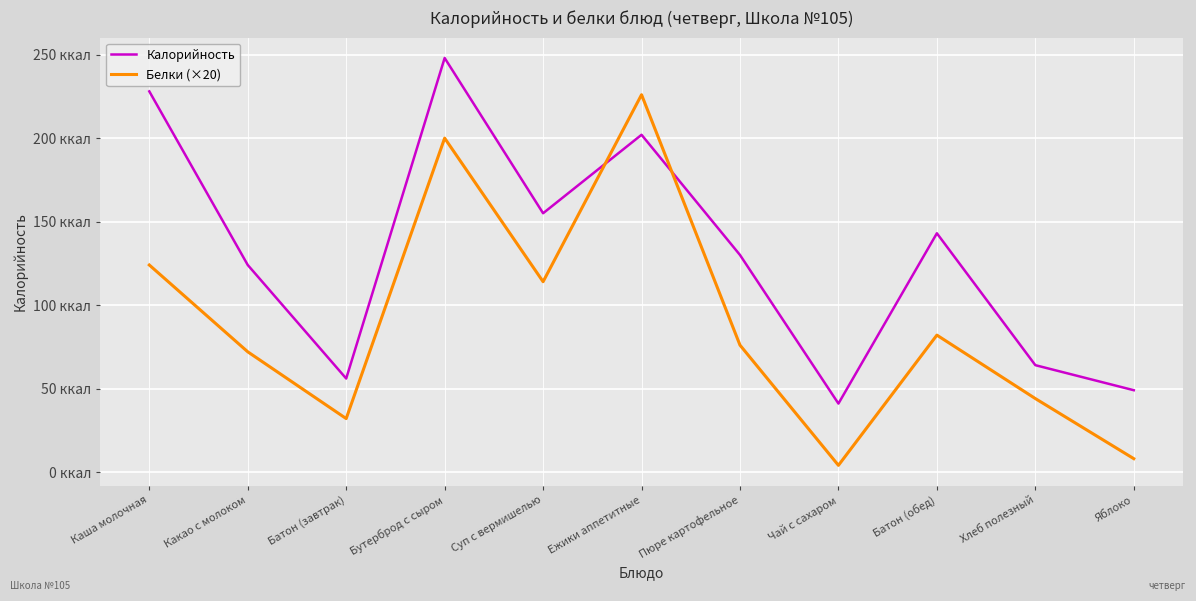

What are all the series names shown in the legend?

Калорийность, Белки (×20)